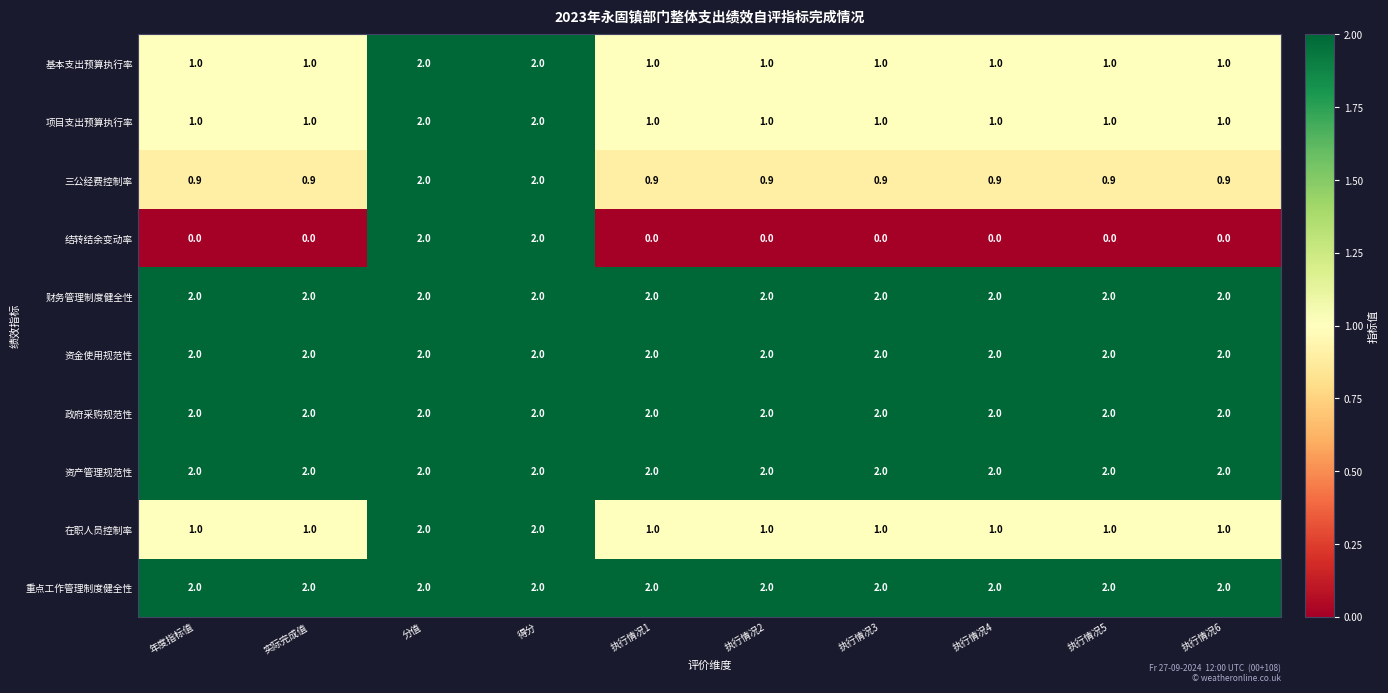

What is the maximum value for 三公经费控制率?

2.0